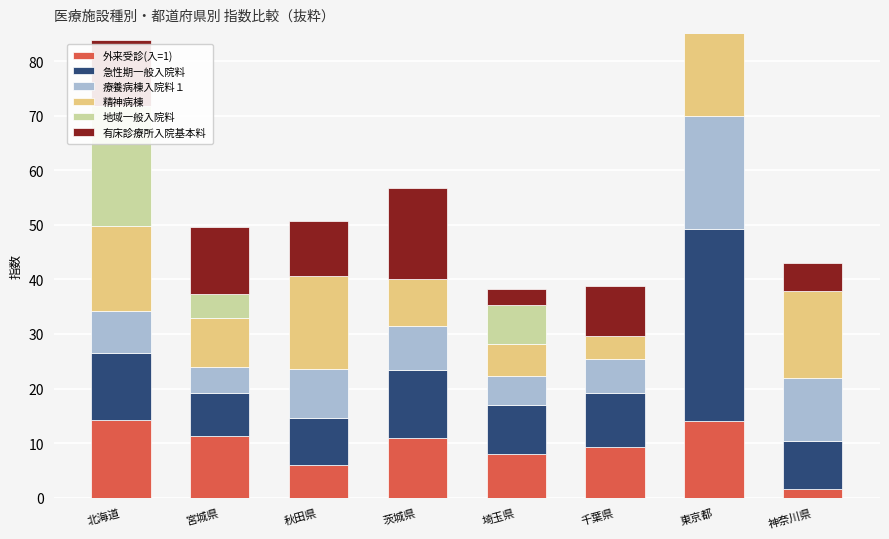

Between 秋田県 and 神奈川県, which is larger?

秋田県